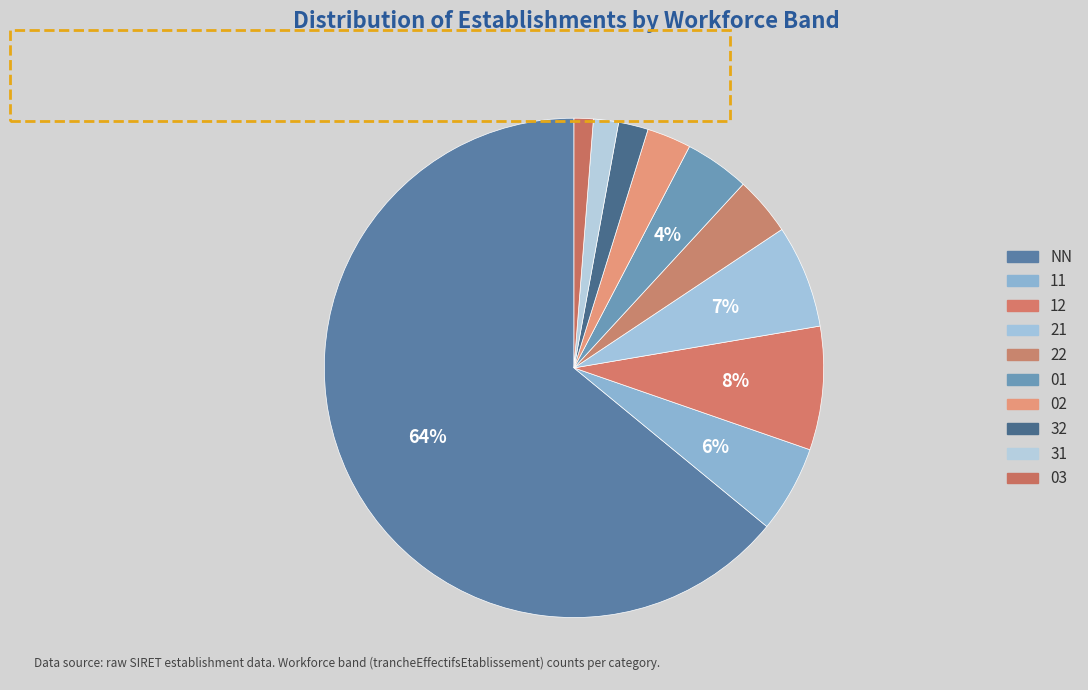

To the nearest percent, what is the difference between the 11 and 02 slice percentages?

3%